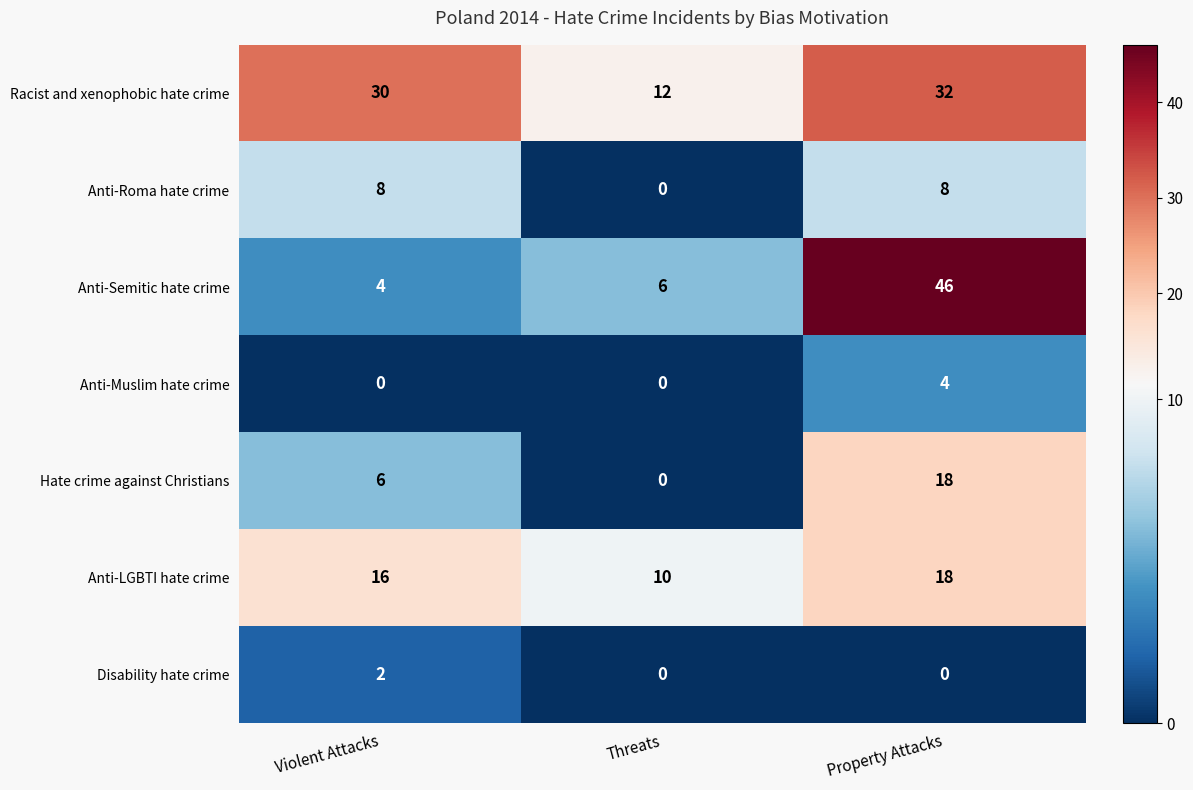

Reading left to right, what are all the values shown in this chart?

Racist and xenophobic hate crime: Violent Attacks=30	Threats=12	Property Attacks=32
Anti-Roma hate crime: Violent Attacks=8	Threats=0	Property Attacks=8
Anti-Semitic hate crime: Violent Attacks=4	Threats=6	Property Attacks=46
Anti-Muslim hate crime: Violent Attacks=0	Threats=0	Property Attacks=4
Hate crime against Christians: Violent Attacks=6	Threats=0	Property Attacks=18
Anti-LGBTI hate crime: Violent Attacks=16	Threats=10	Property Attacks=18
Disability hate crime: Violent Attacks=2	Threats=0	Property Attacks=0